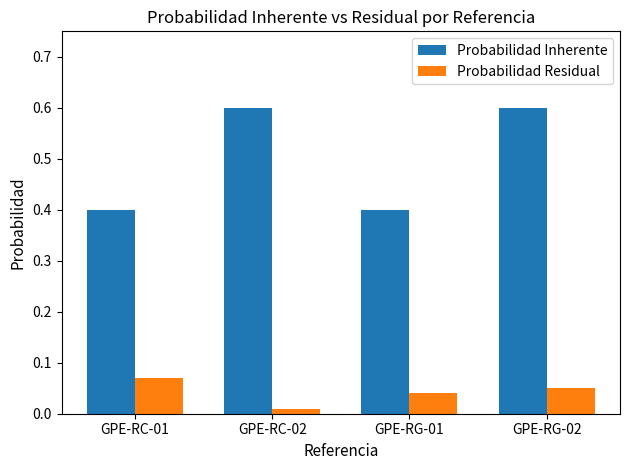

List the series in order of their peak value, highest first.

Probabilidad Inherente, Probabilidad Residual